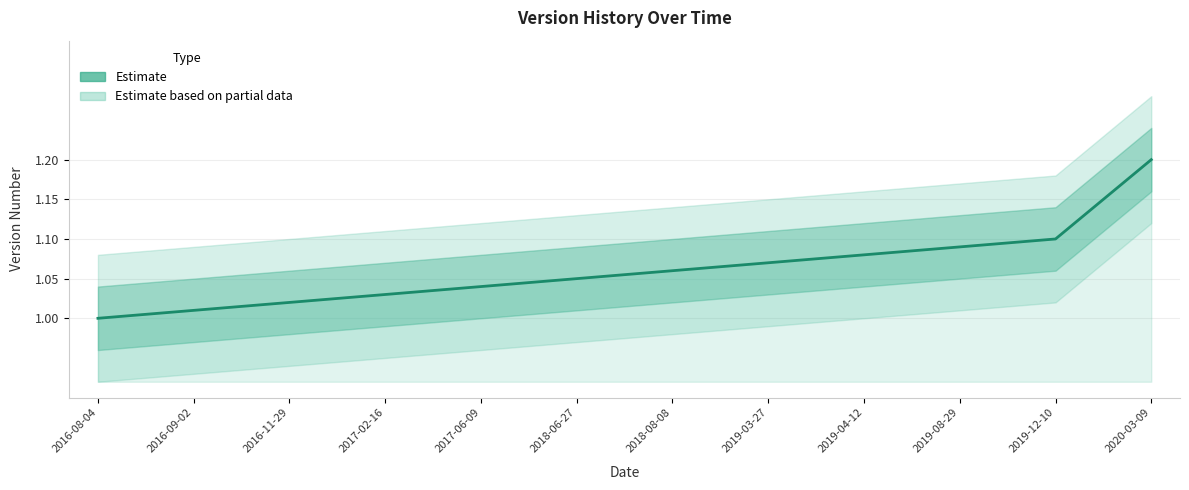

What is the sum of the values at 2020-03-09 and 2016-11-29?

2.2